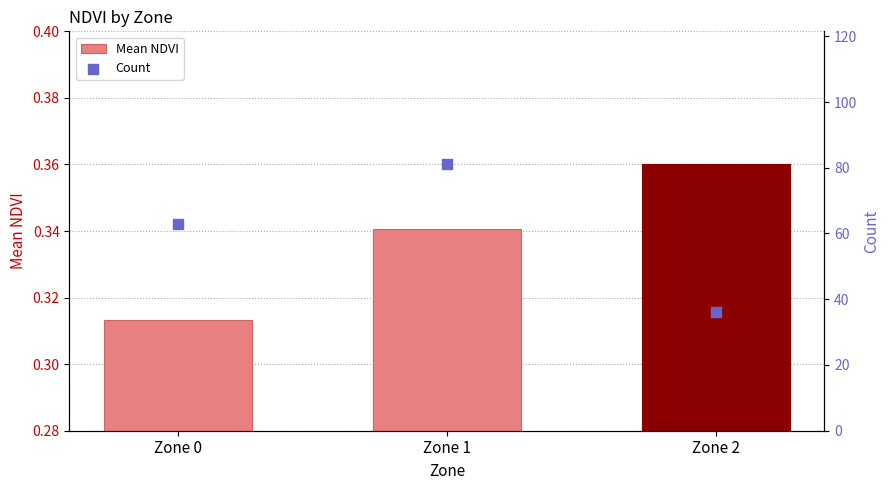

Is the value of Count at Zone 2 greater than the value of Mean NDVI at Zone 2?

Yes